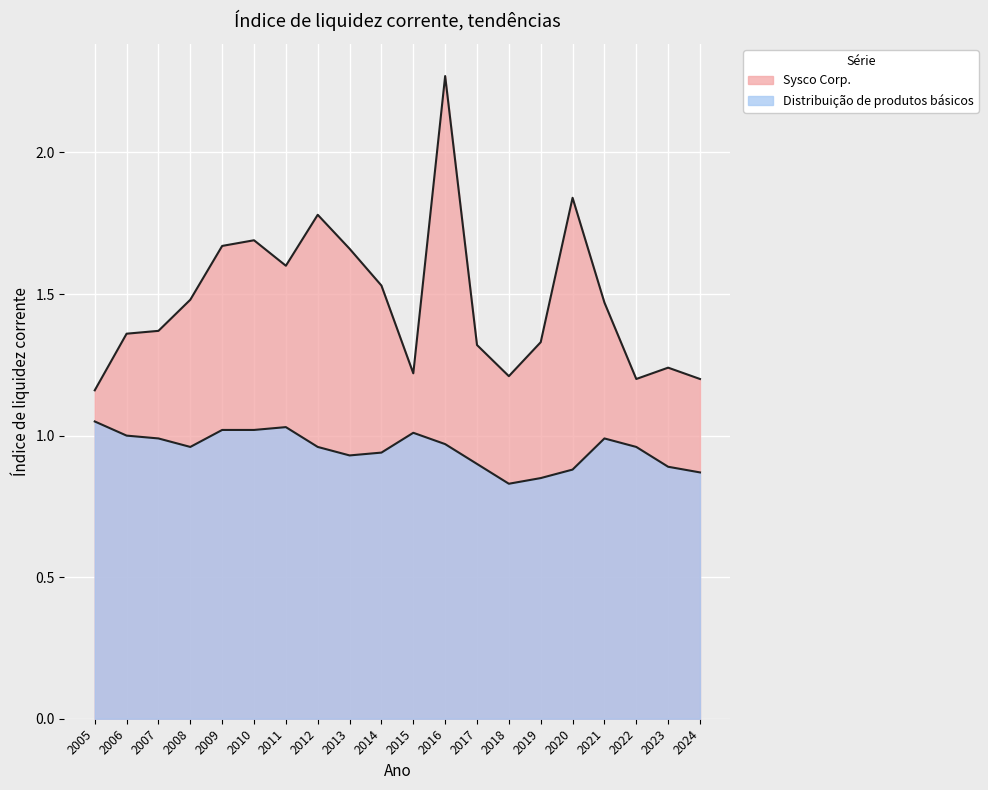

What is the sum of all Distribuição de produtos básicos values?

19.1